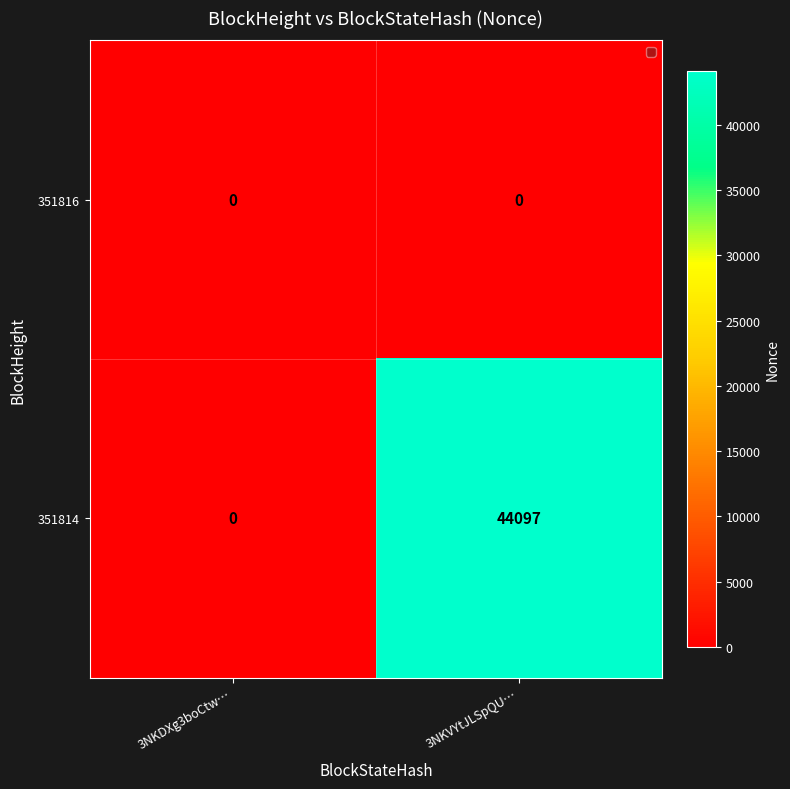

What is the difference between the 351814 values at 3NKDXg3boCtw… and 3NKVYtJLSpQU…?

44097